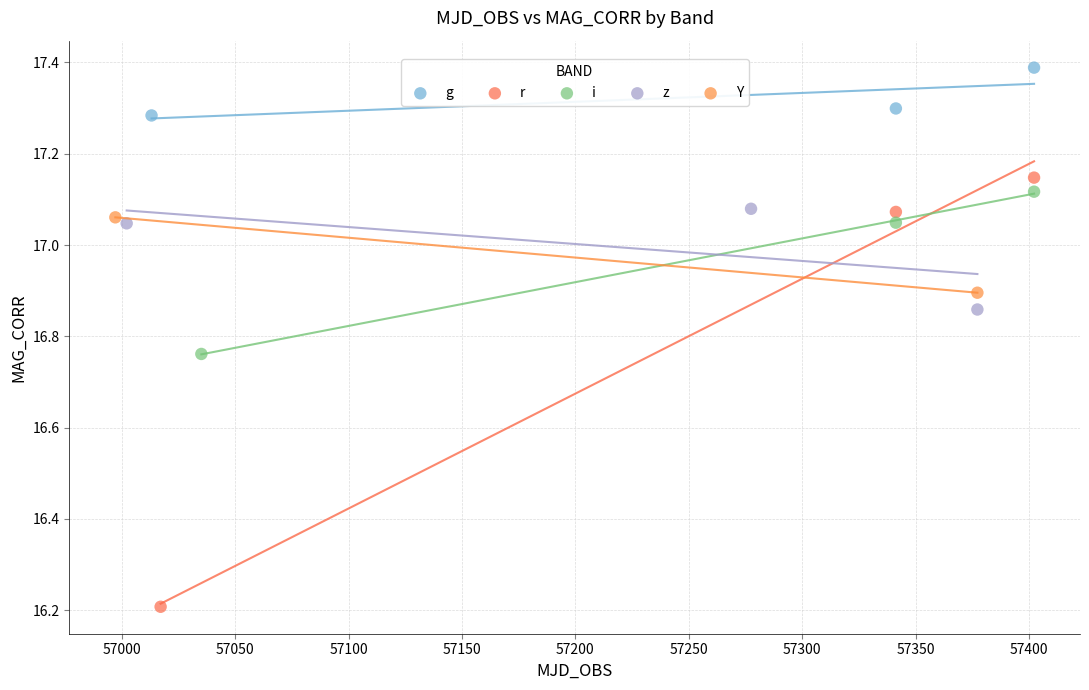

What are all the series names shown in the legend?

g, r, i, z, Y